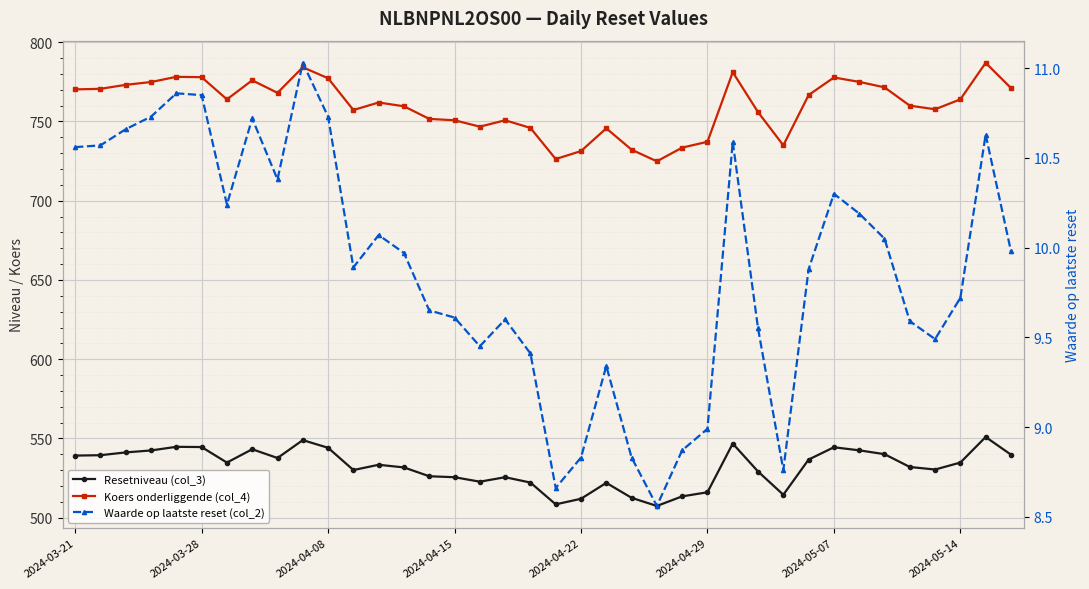

How many values in the Koers onderliggende (col_4) series are below 763?

19